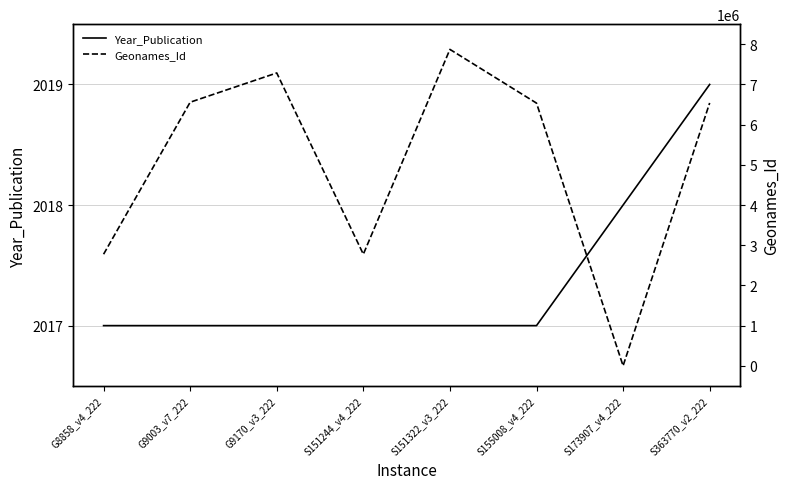

At which category does the chart reach its peak across all series?

S151322_v3_222